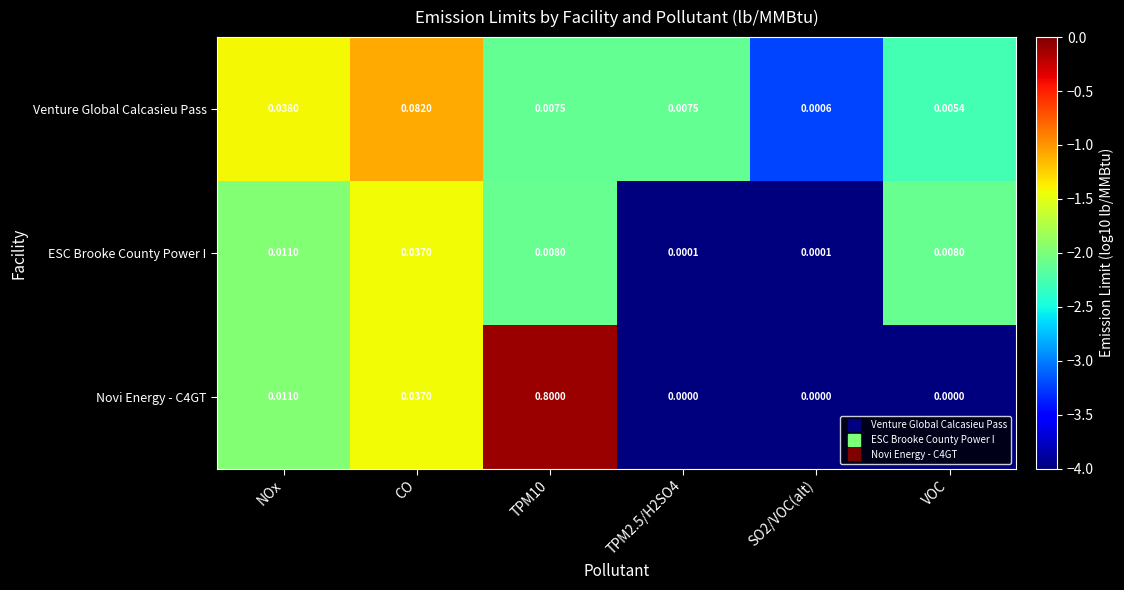

Which category has the highest value in the Venture Global Calcasieu Pass series?

CO